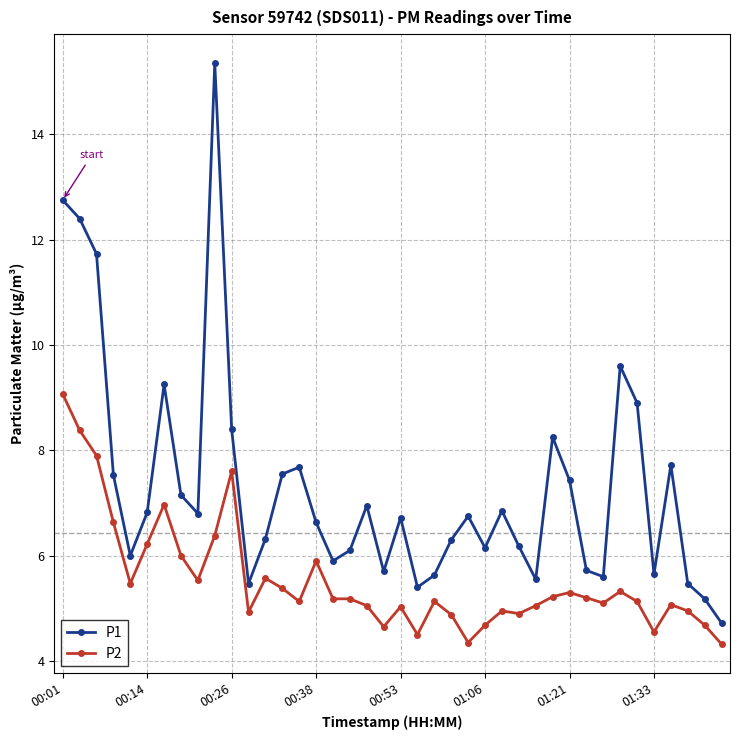

What is the average value of the P2 series?

5.5